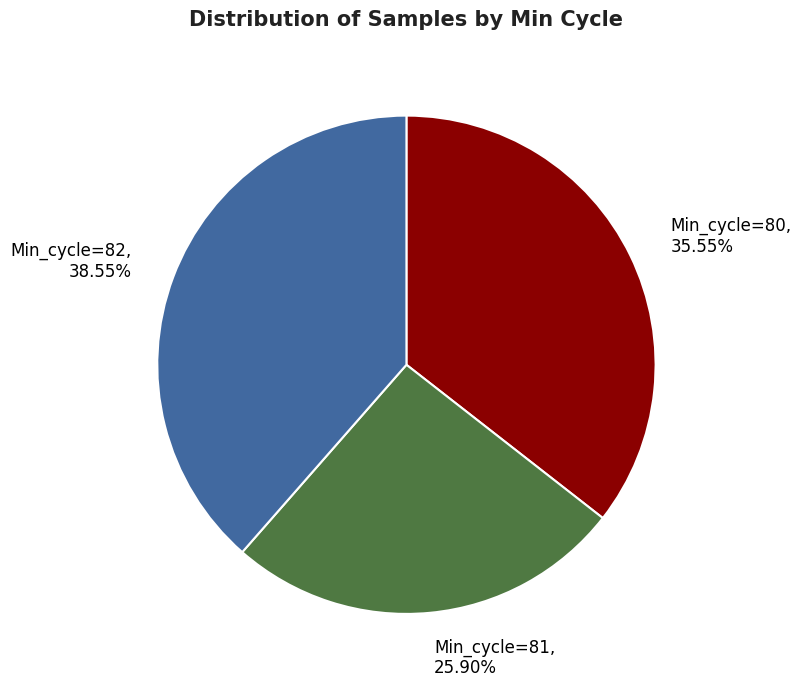

Does Min_cycle=81, 25.90% represent more than half of the total?

No